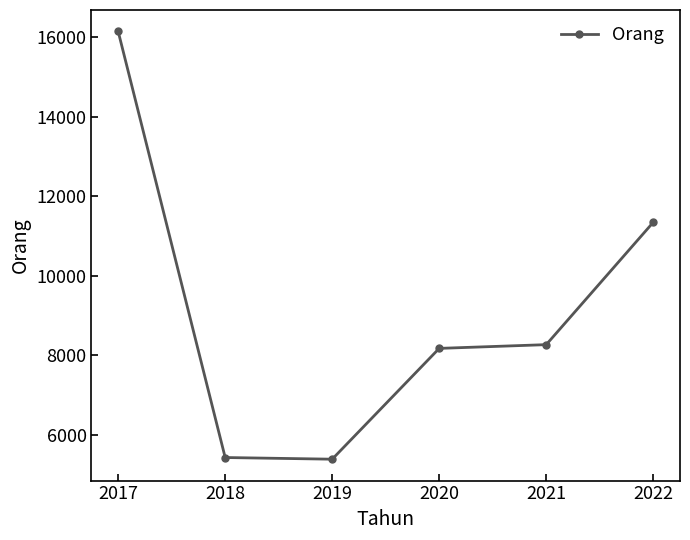

Approximately how many times larger is the value at 2021 compared to 2019?

1.5